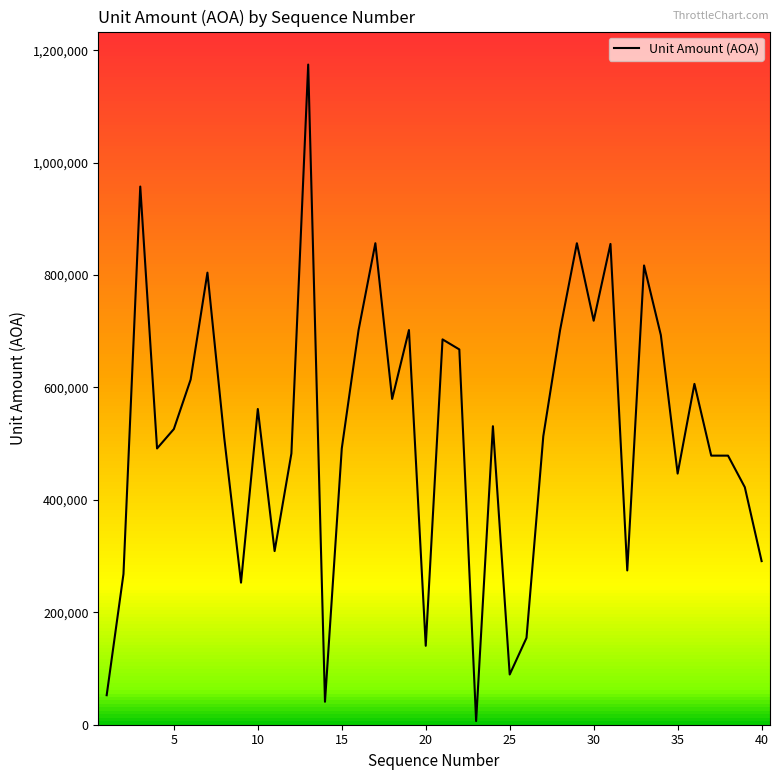

What is the value of the 20th point from the left?

140412